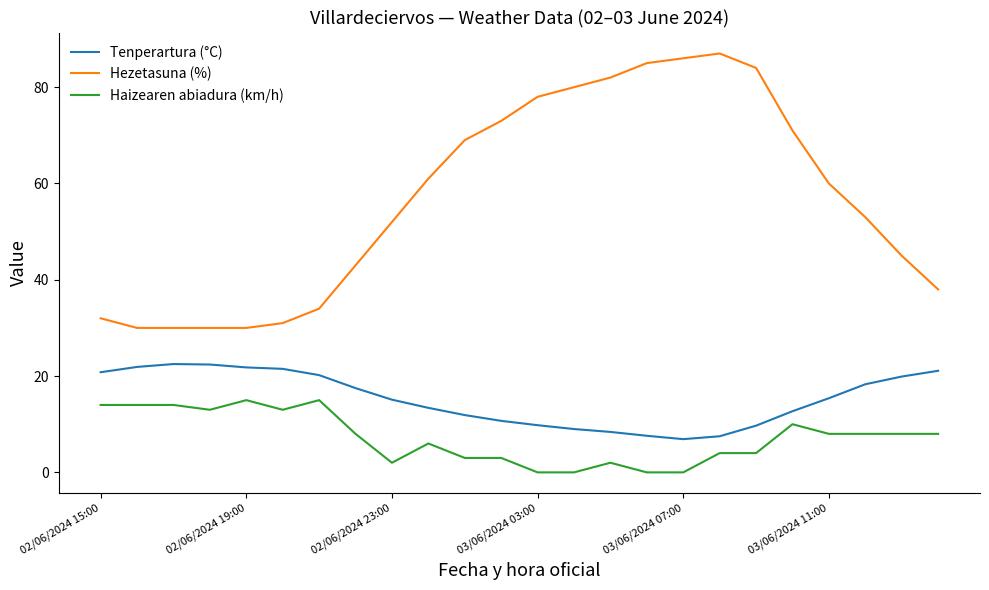

Rank the series by their maximum value, from highest to lowest.

Hezetasuna (%), Tenperartura (°C), Haizearen abiadura (km/h)